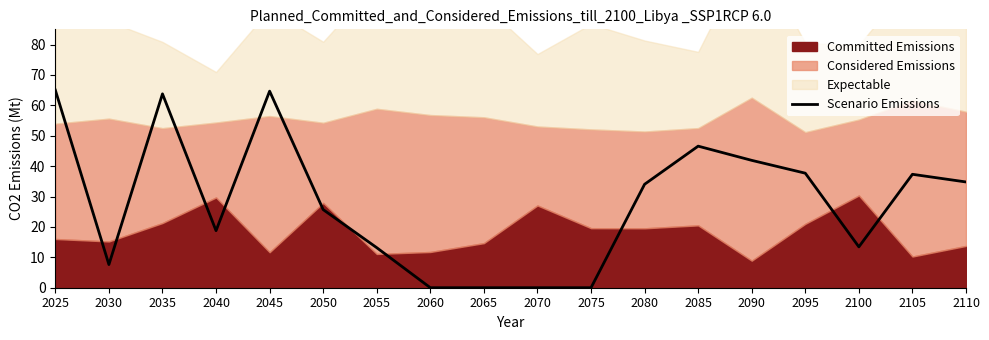

Rank the categories by value from lowest to highest.

2060, 2065, 2070, 2075, 2030, 2055, 2100, 2040, 2050, 2080, 2110, 2105, 2095, 2090, 2085, 2035, 2045, 2025